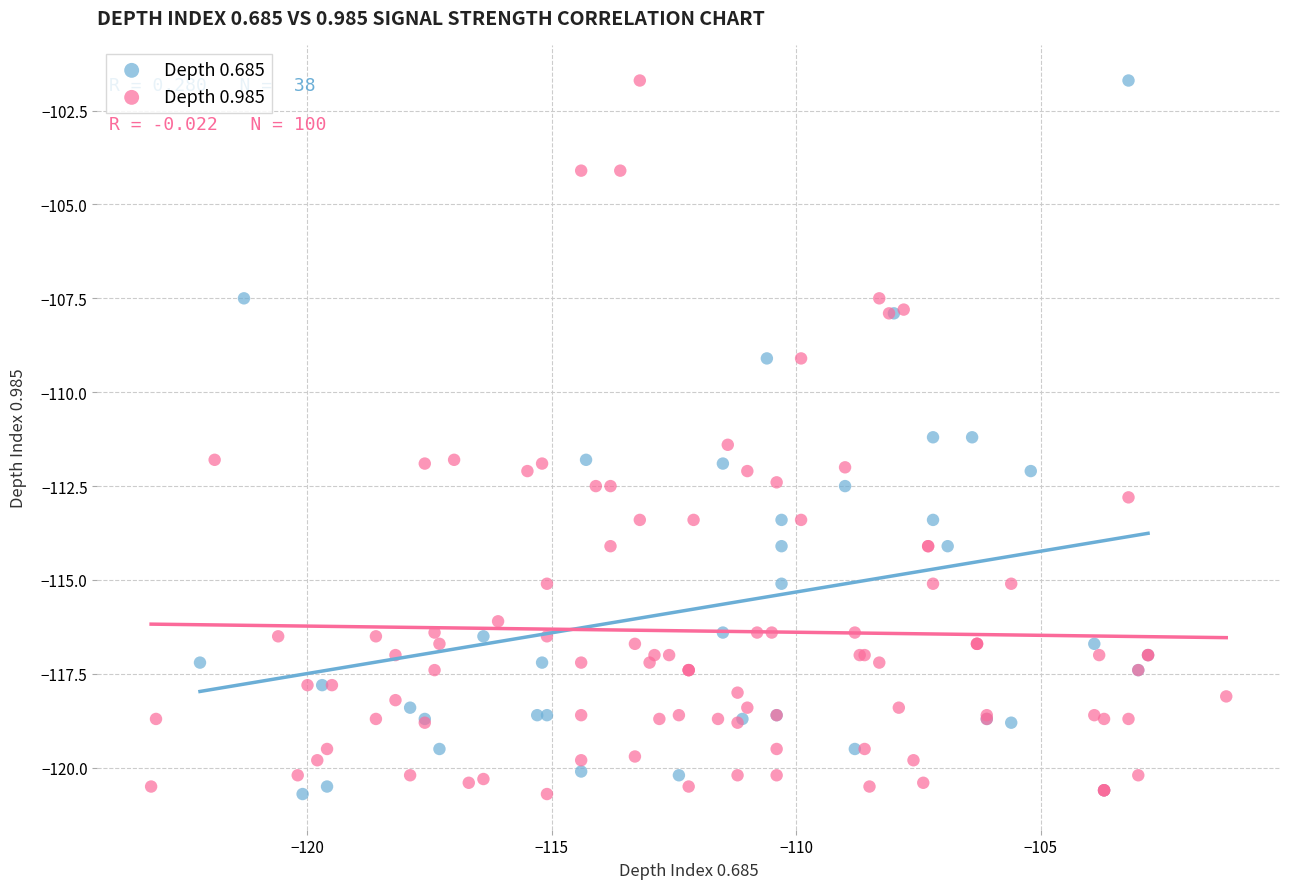

What are all the series names shown in the legend?

Depth 0.685, Depth 0.985